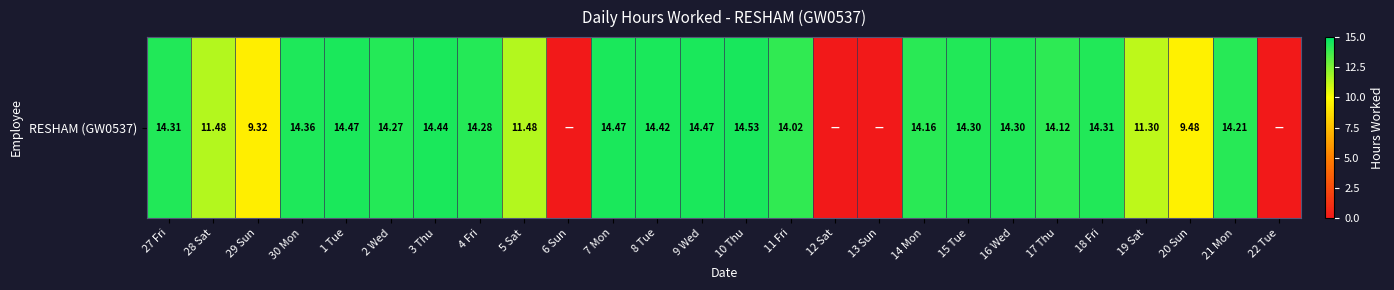

Approximately how many times larger is the value at 20 Sun compared to 16 Wed?

0.7